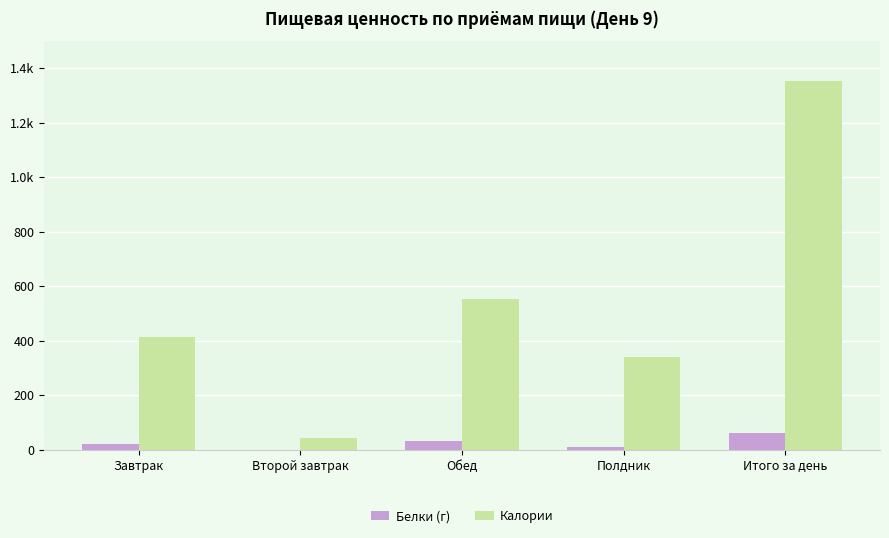

Does the chart contain stacked bars?

No